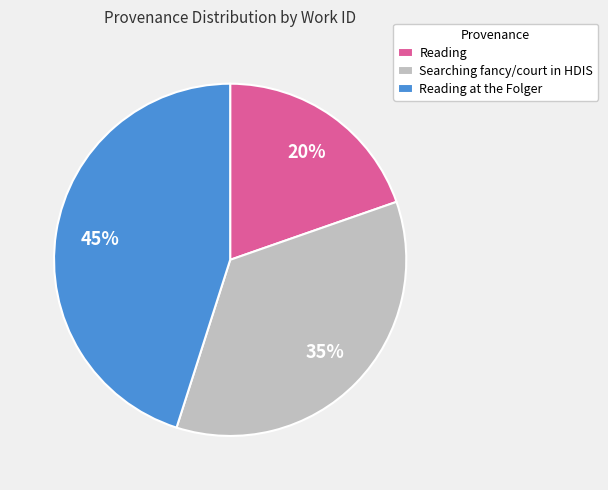

Between Reading and Reading at the Folger, which is larger?

Reading at the Folger